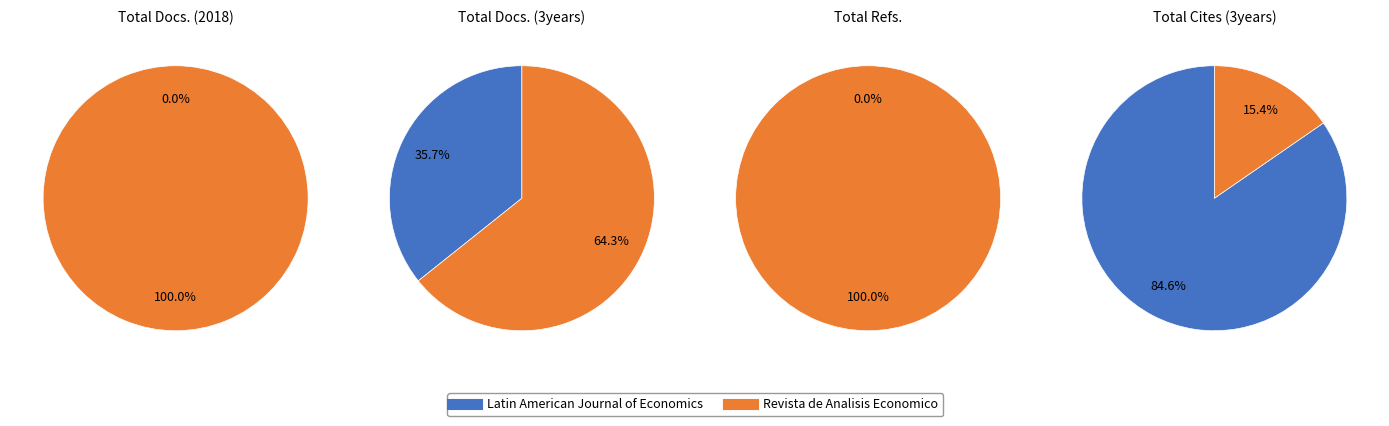

Count the number of slices in the pie.

2